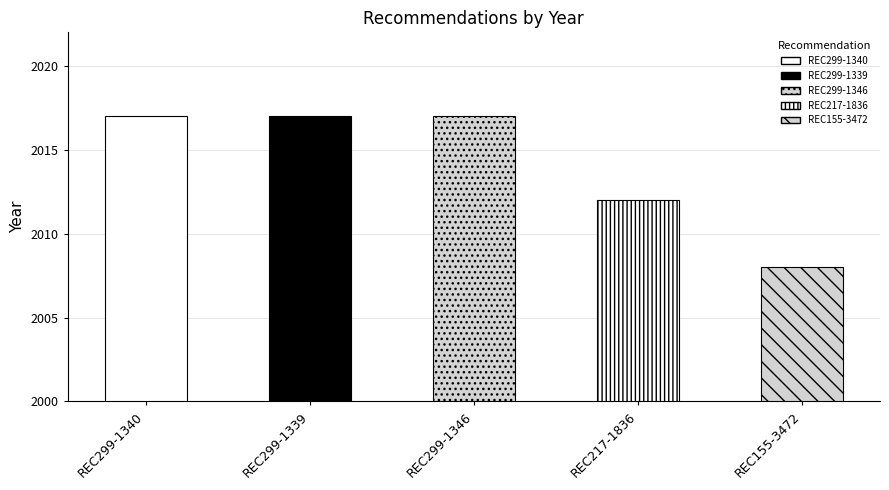

What is the value of the 2nd bar from the left?

2017